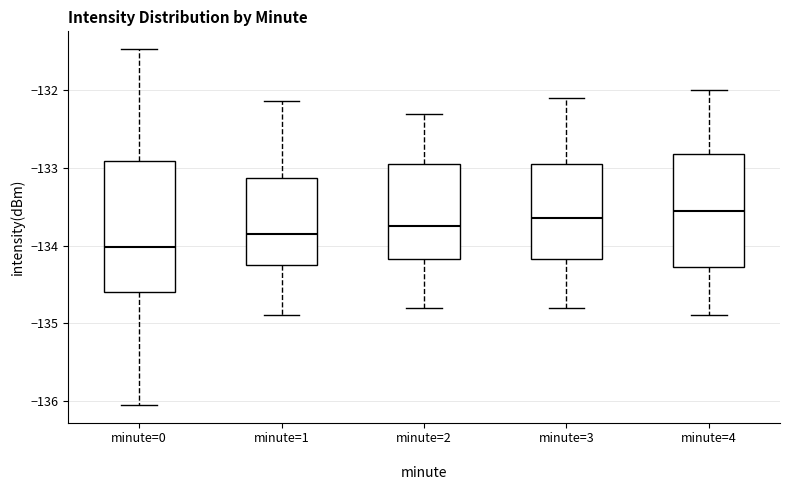

Reading left to right, transcribe this box plot: for each box, give where its median line is, the range the box spans, and where its two whiskers end, as read against the y-axis. The values are not printed on the chart, so give them approximately, as read against the axis.

minute=0: median -134.0, box -134.6 to -132.9, whiskers -136.1 to -131.5
minute=1: median -133.8, box -134.2 to -133.1, whiskers -134.9 to -132.1
minute=2: median -133.7, box -134.2 to -132.9, whiskers -134.8 to -132.3
minute=3: median -133.6, box -134.2 to -132.9, whiskers -134.8 to -132.1
minute=4: median -133.5, box -134.3 to -132.8, whiskers -134.9 to -132.0